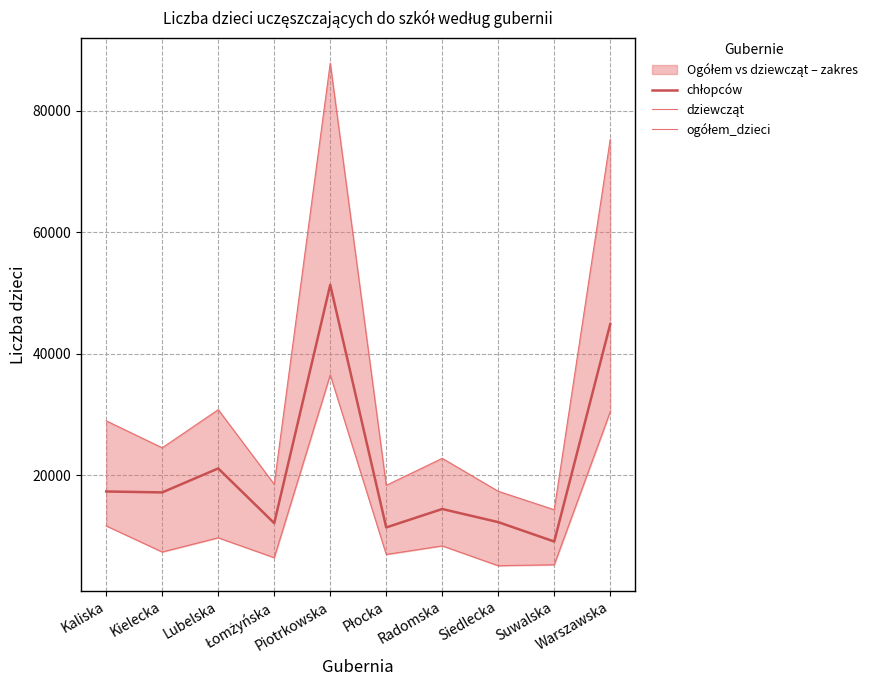

List the series in order of their overall mean, highest first.

ogółem_dzieci, chłopców, dziewcząt